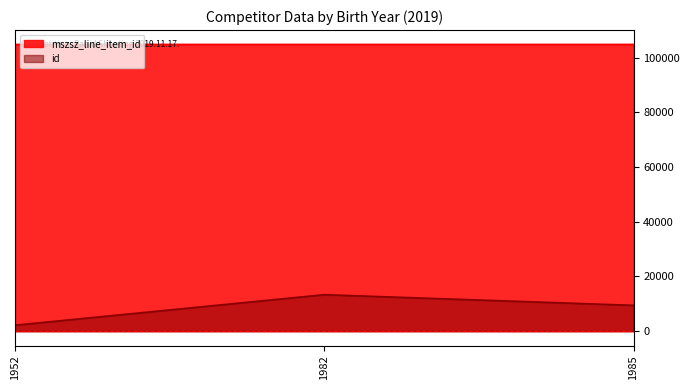

What are all the series names shown in the legend?

mszsz_line_item_id, id